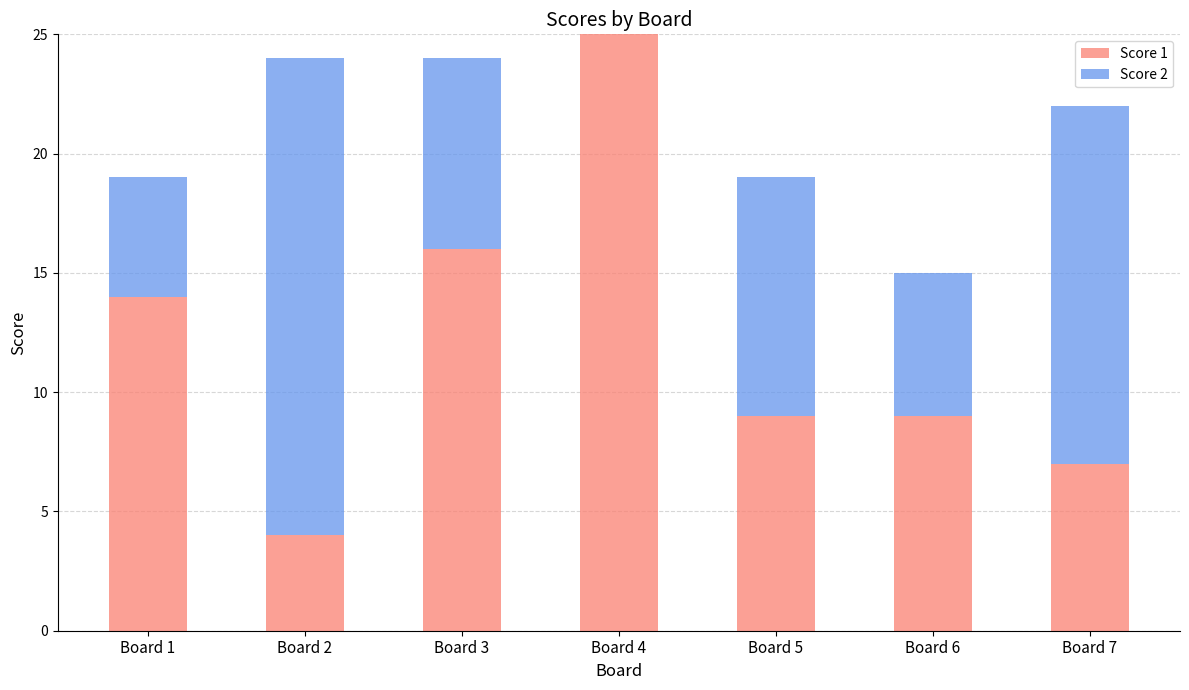

Read the Score 1 value at Board 1.

14